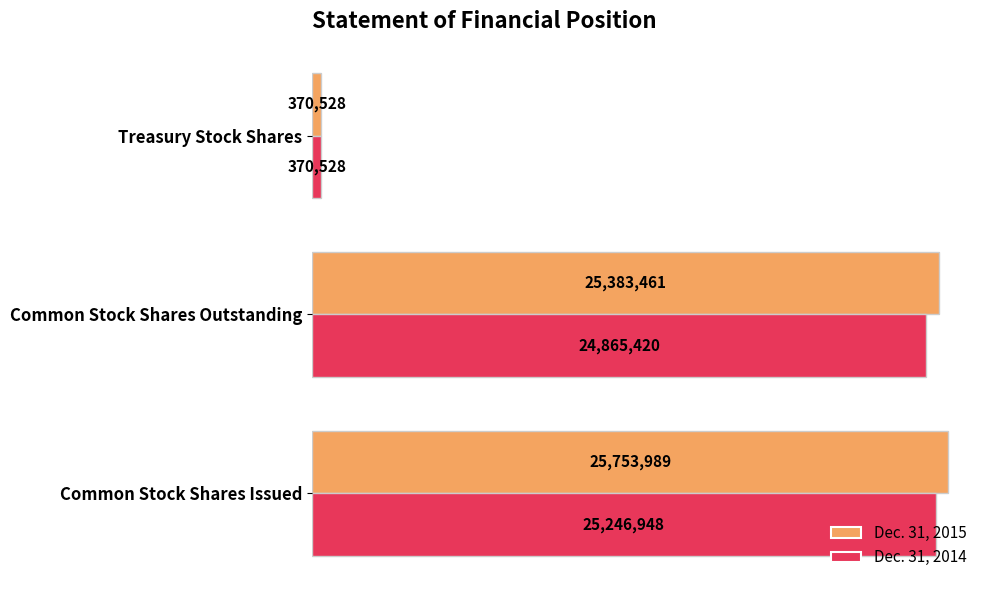

What are all the series names shown in the legend?

Dec. 31, 2015, Dec. 31, 2014